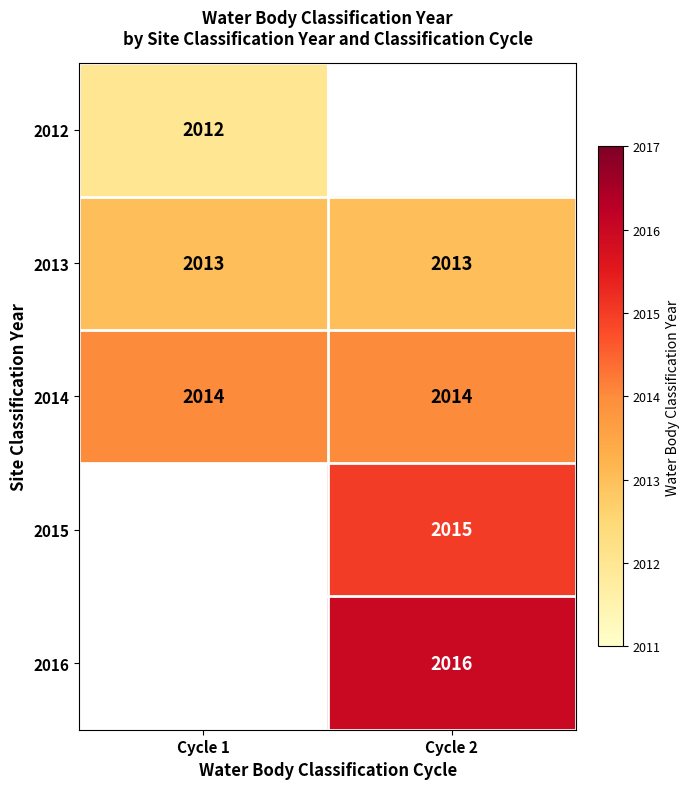

True or false: 2013 has a value of 2013 at Cycle 1.

True